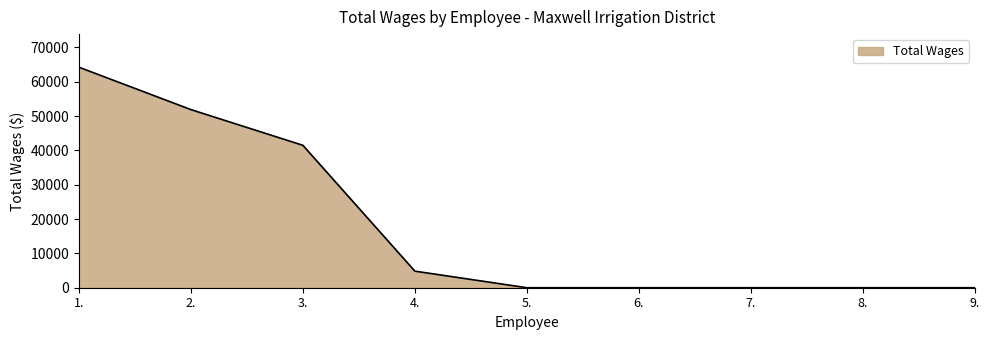

Reading left to right, what are all the values shown in this chart?

1.=64229	2.=51880	3.=41479	4.=4826	5.=0	6.=0	7.=0	8.=0	9.=0